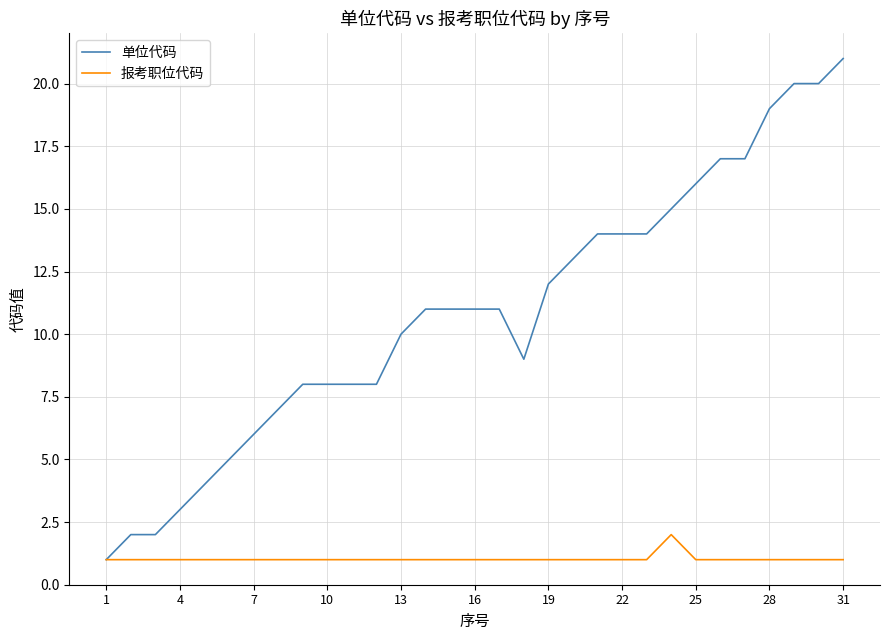

What is the maximum value for 单位代码?

21